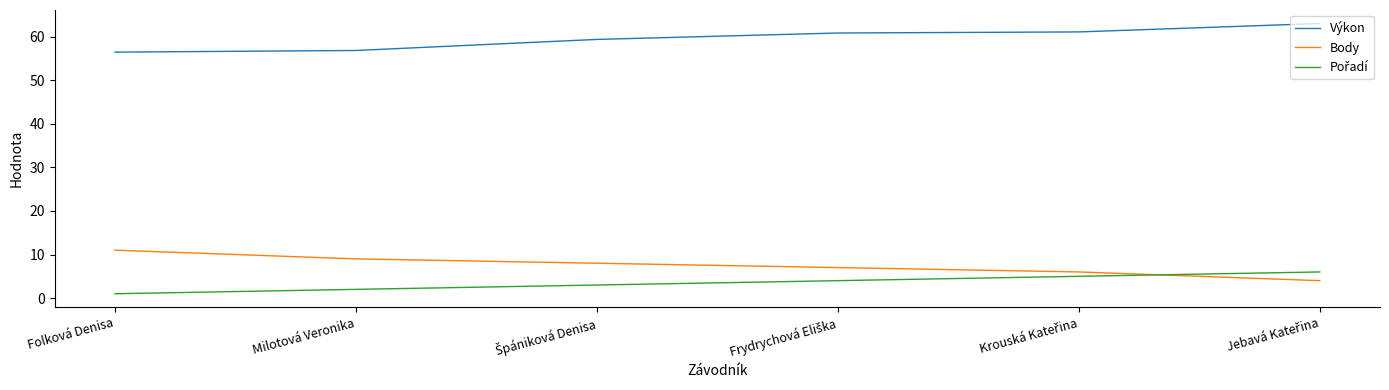

What is the lowest value of the Body series?

4.0